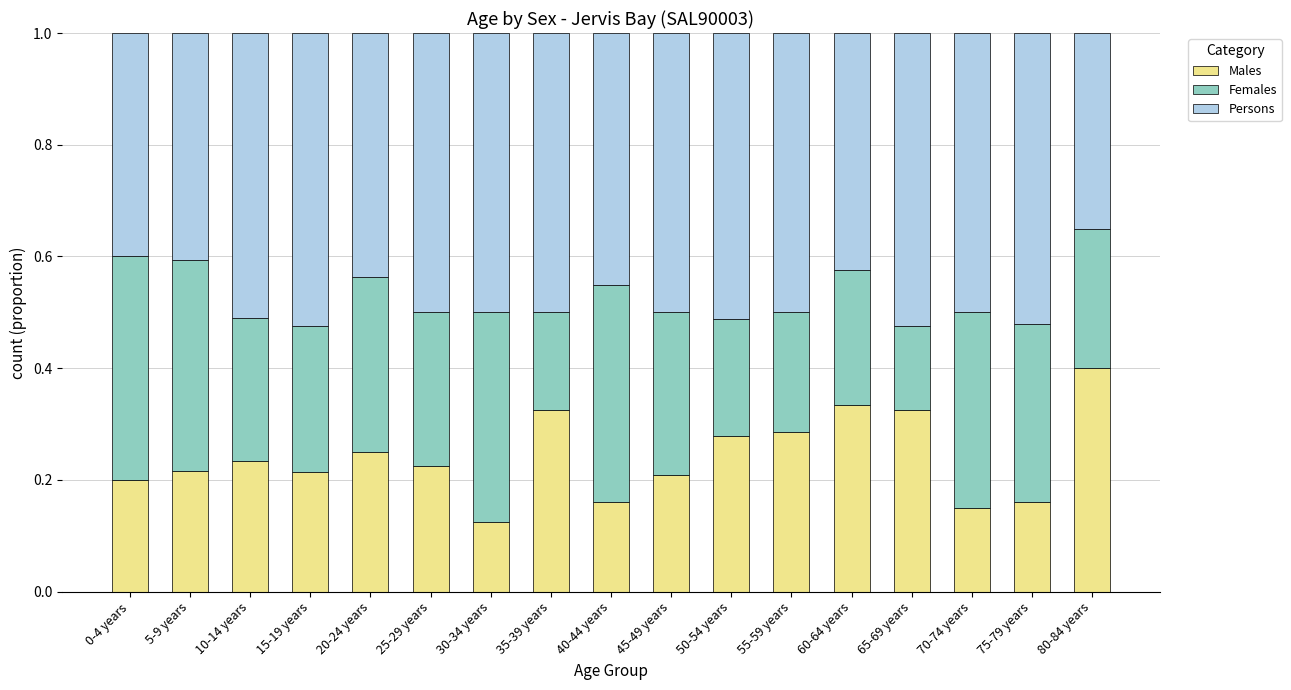

What is the total value across all series at 35-39 years?

1.0